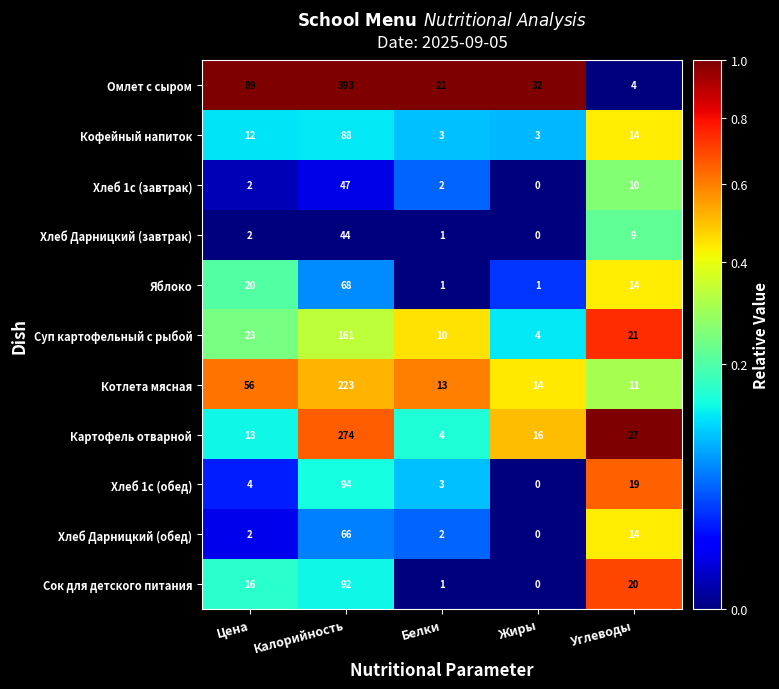

List the labels in order of Сок для детского питания value, smallest first.

Жиры, Белки, Цена, Углеводы, Калорийность